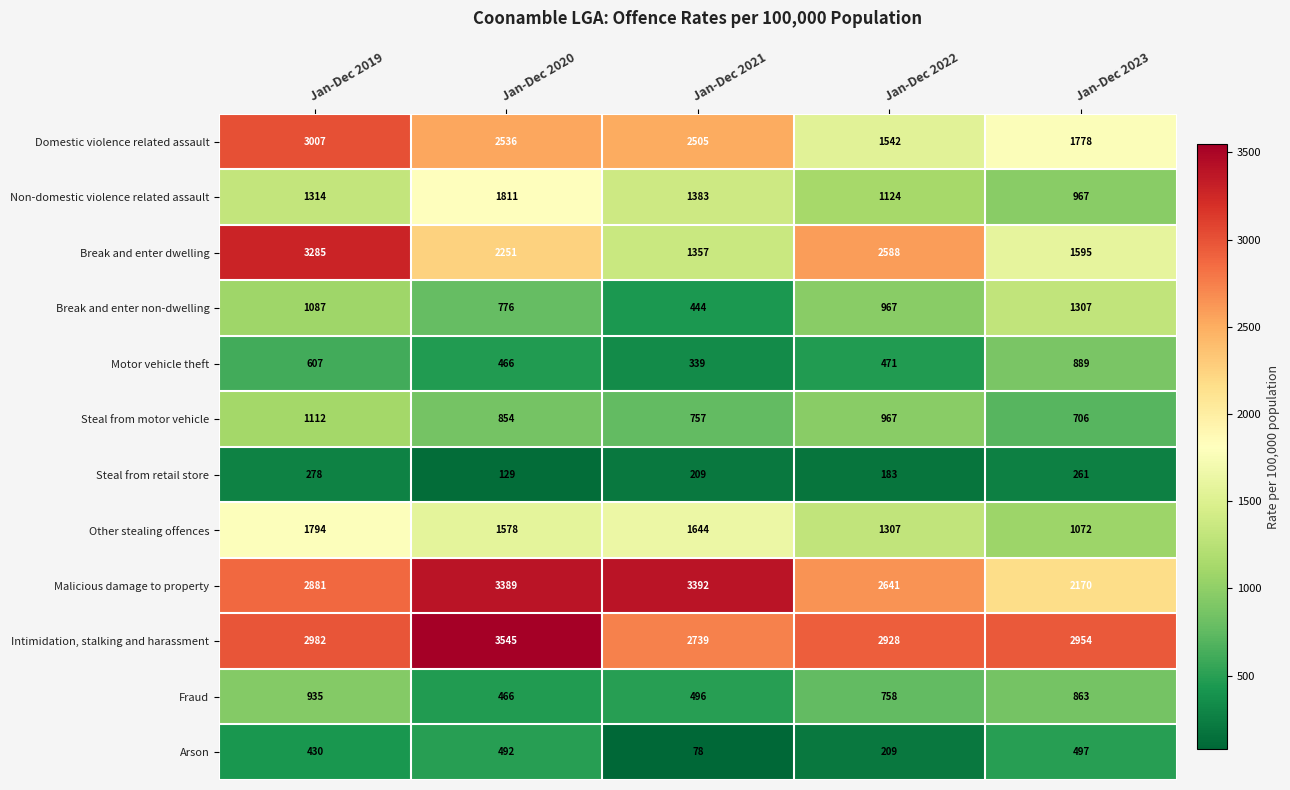

At how many categories does at least one series exceed 1511?

5